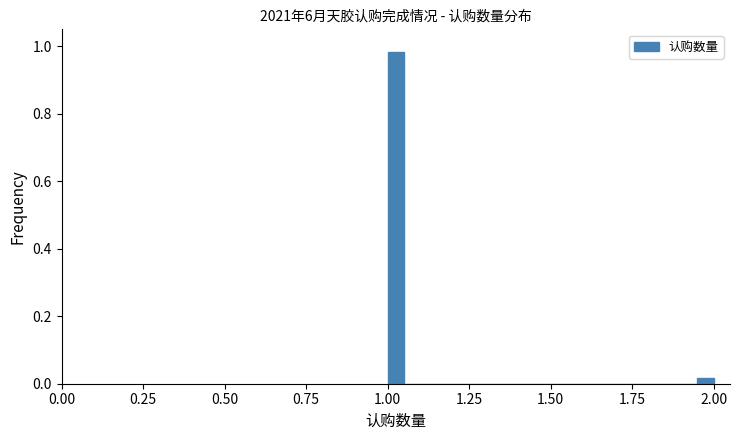

Around what value on the x-axis is the tallest bar? Give the approximate position of its centre, as read against the axis.

1.05